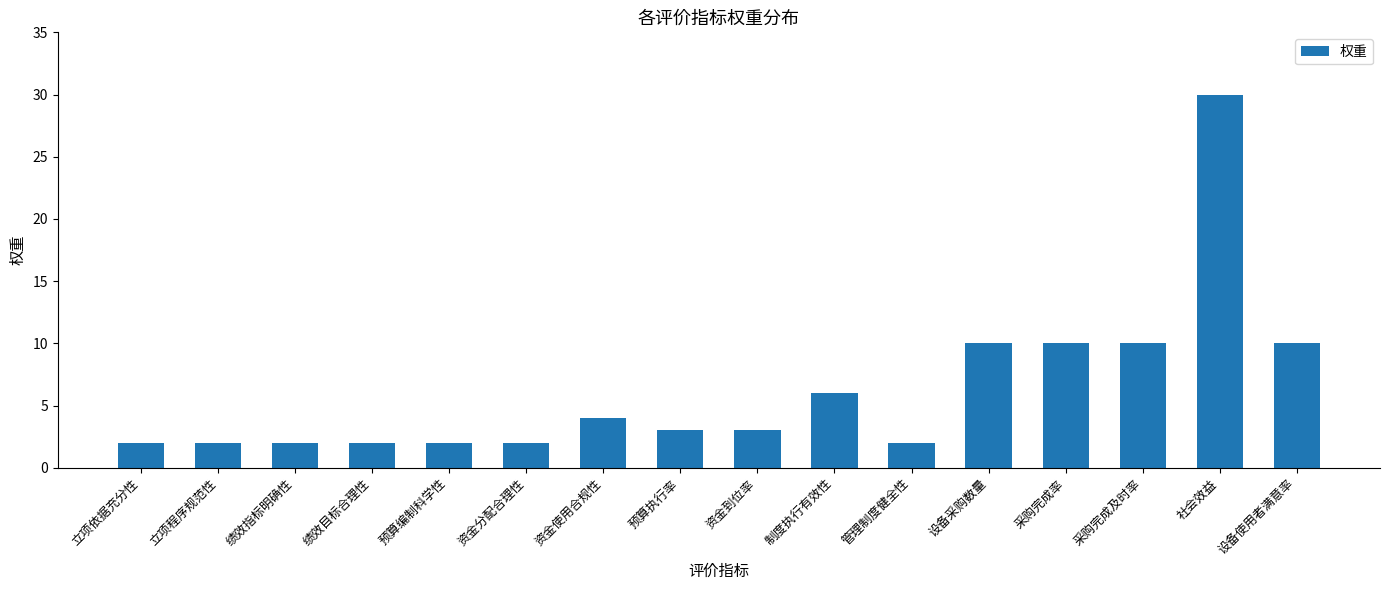

What is the sum of all values?

100